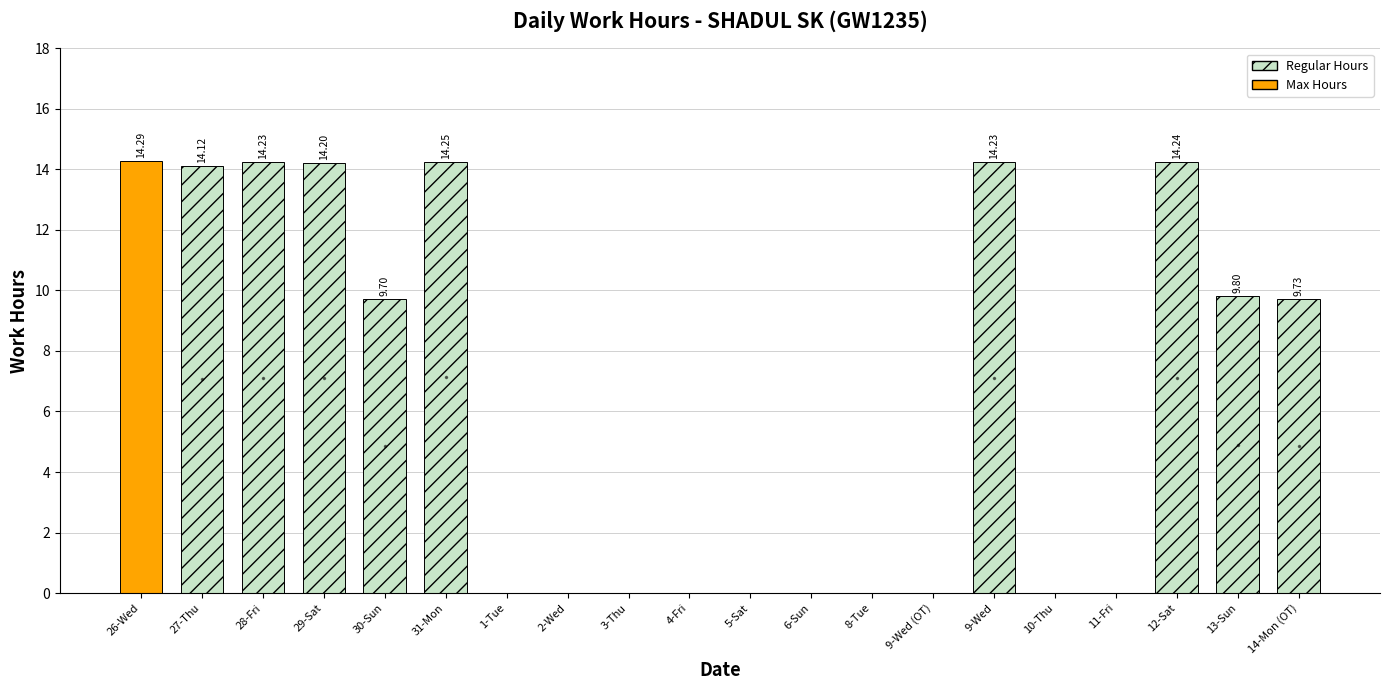

What is the change in value from 2-Wed to 14-Mon (OT)?

+9.7